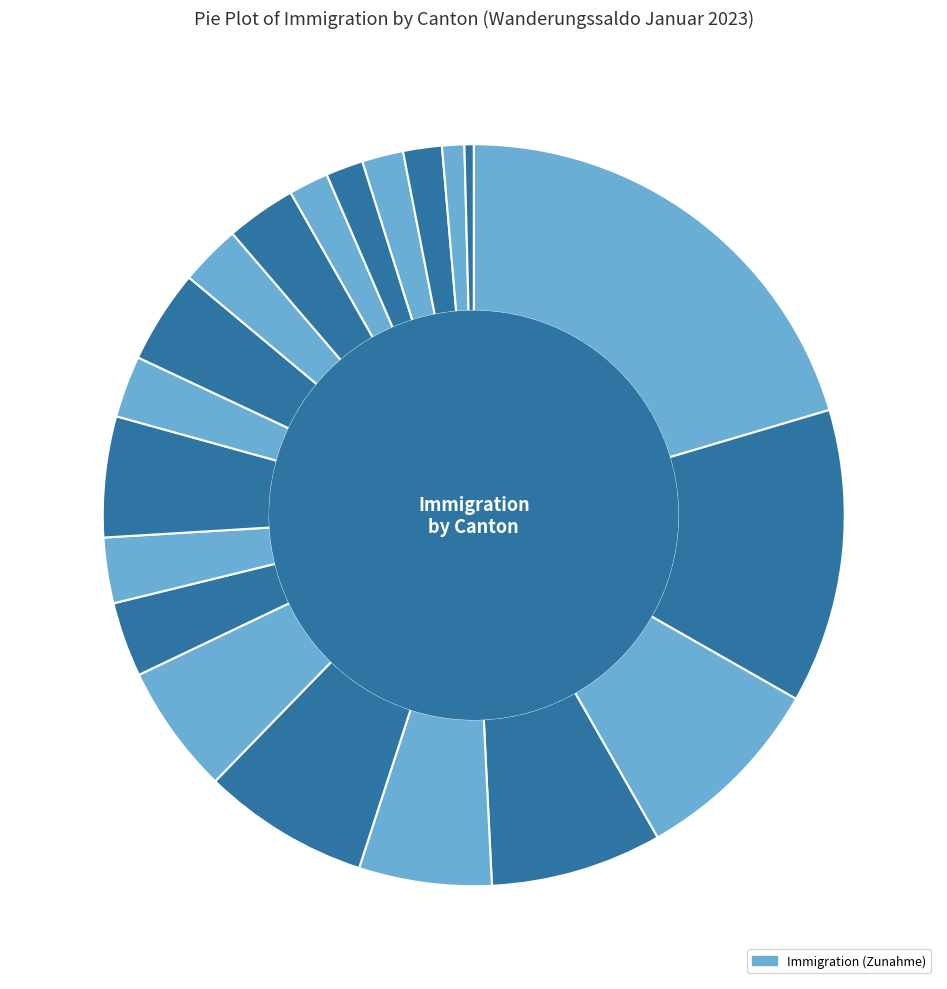

Is there any slice that represents more than half of the pie?

No